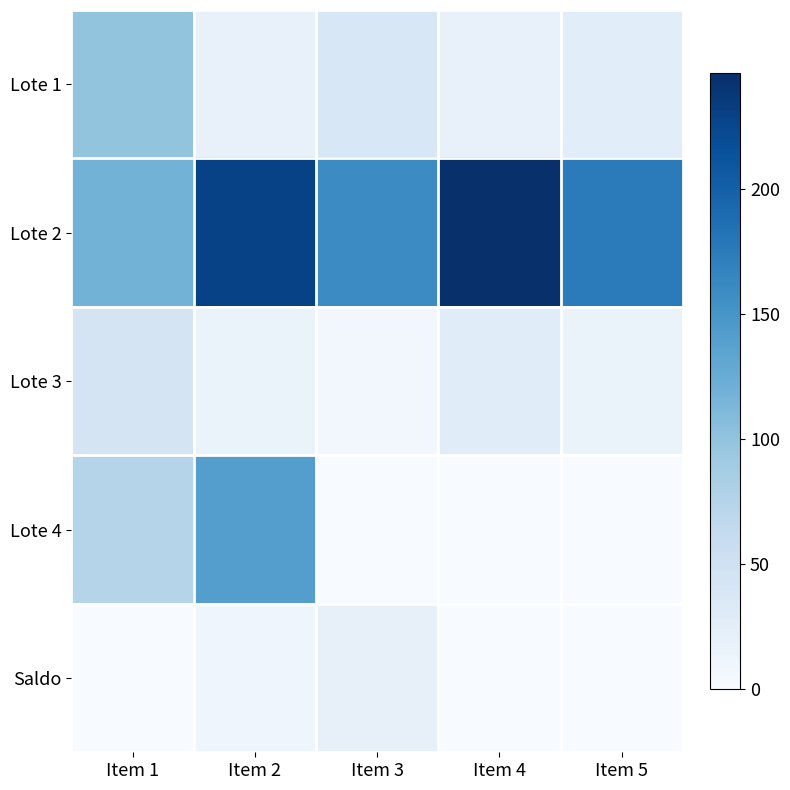

Which has a higher value, Item 2 or Item 5?

Item 5